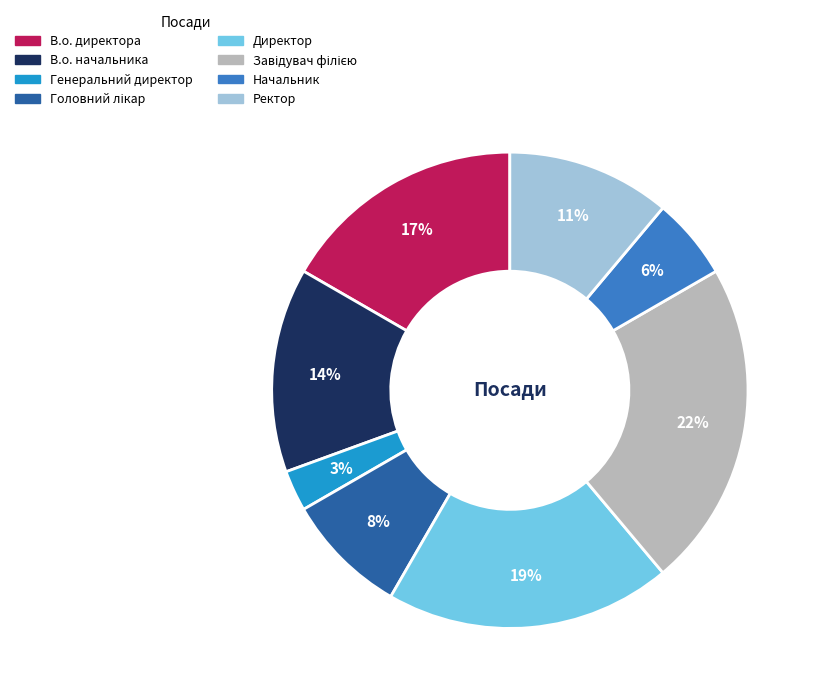

Is it true that Директор is 31% of the pie?

False